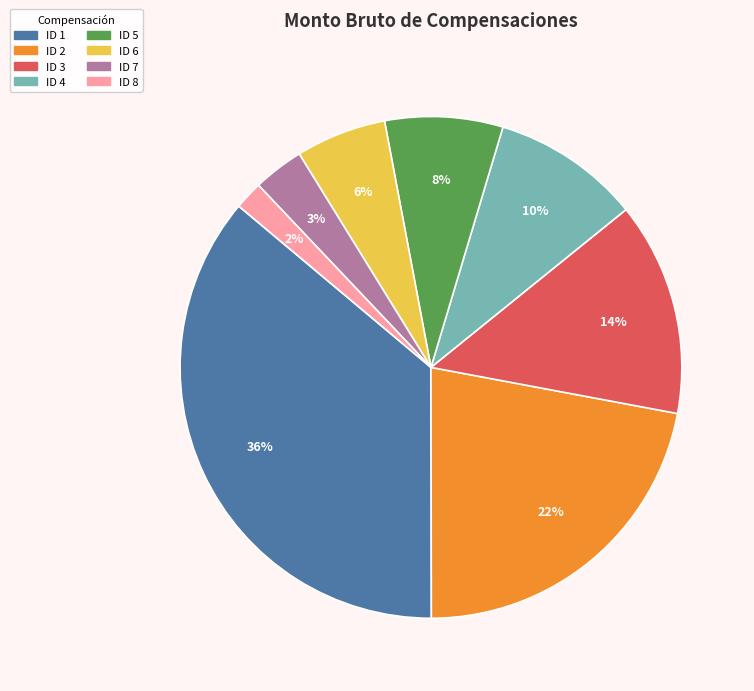

To the nearest percent, what is the average slice percentage?

12%